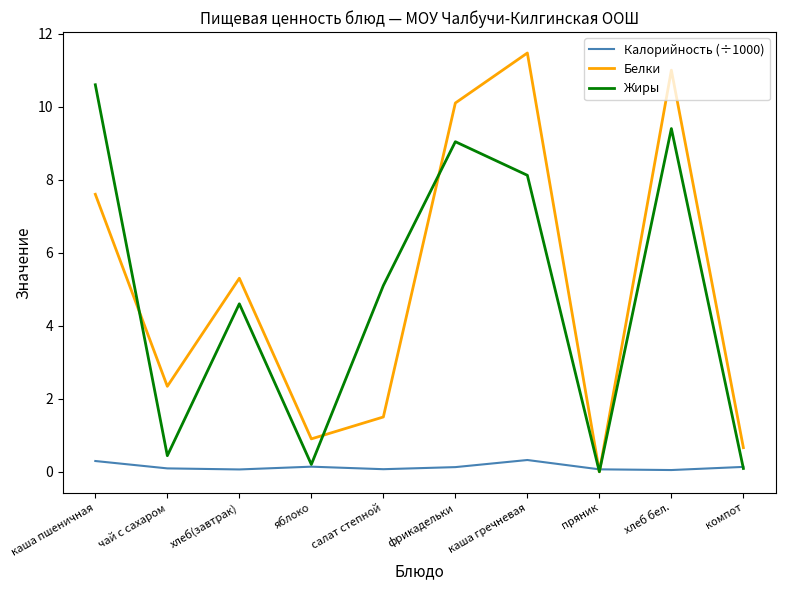

Is this an area chart (filled region under the line)?

No